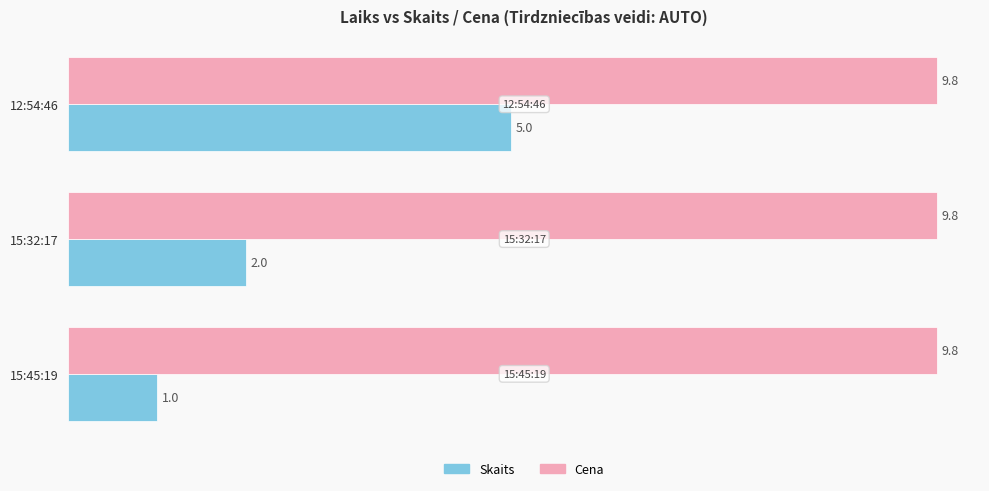

What are all the series names shown in the legend?

Skaits, Cena